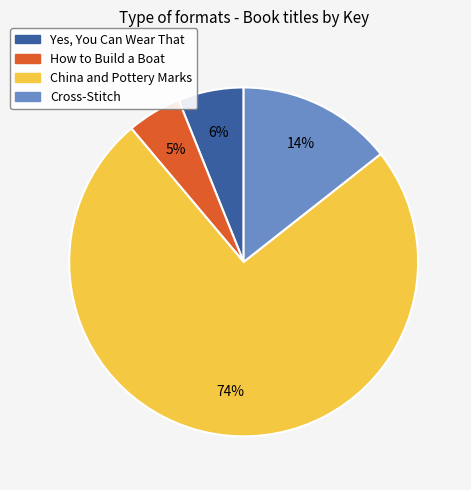

To the nearest percent, what is the combined percentage of Cross-Stitch and How to Build a Boat?

19%